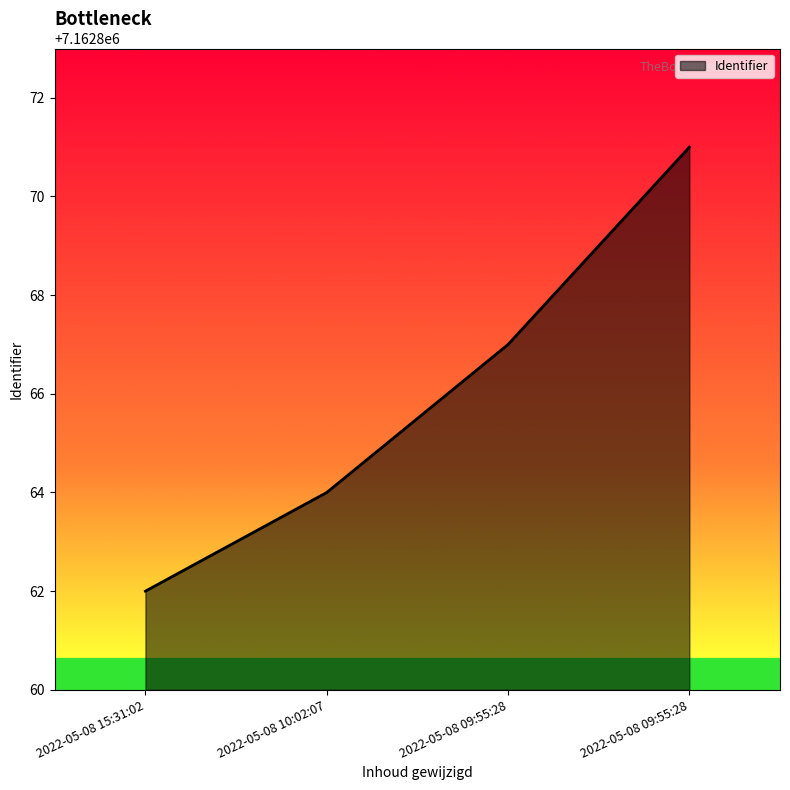

Reading left to right, list all the values displayed in this chart.

7162862	7162864	7162867	7162871